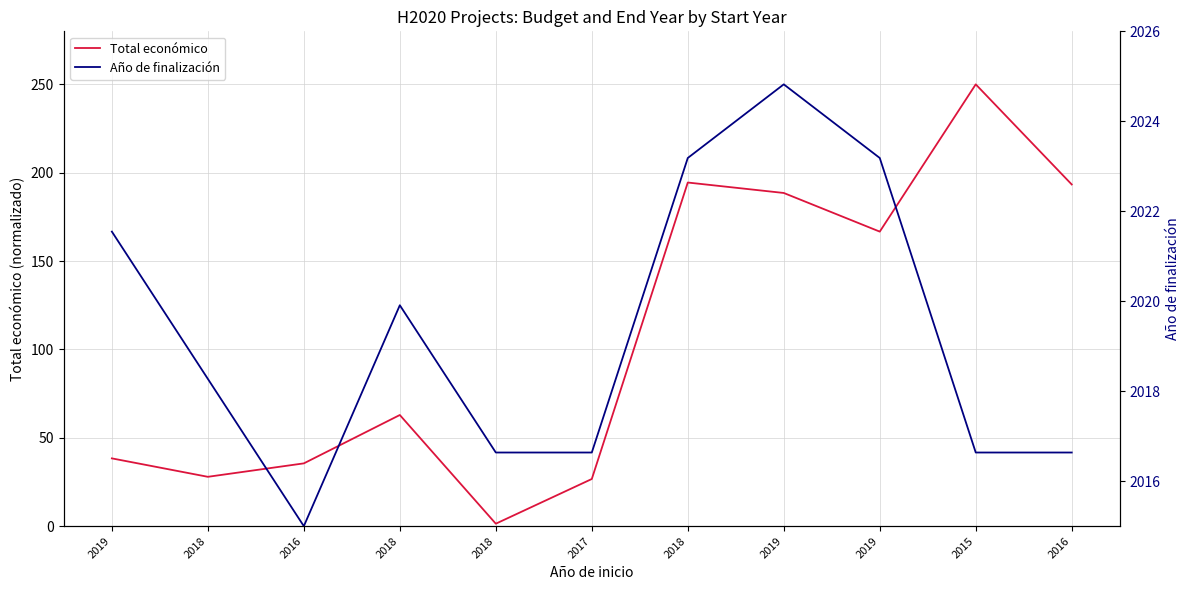

Which series ends up on top after the final intersection of Año de finalización and Total económico?

Total económico